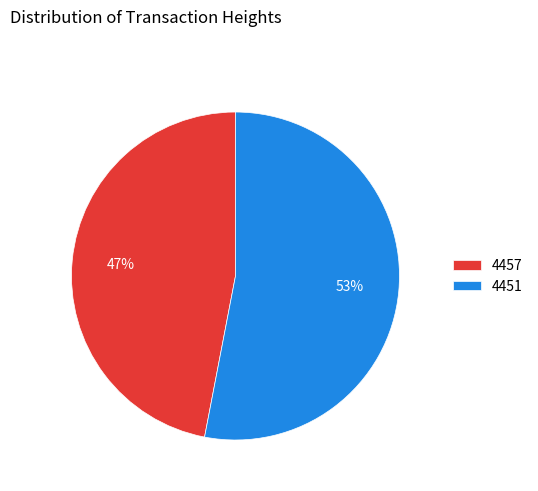

Combined, do 4457 and 4451 account for over 50%?

Yes